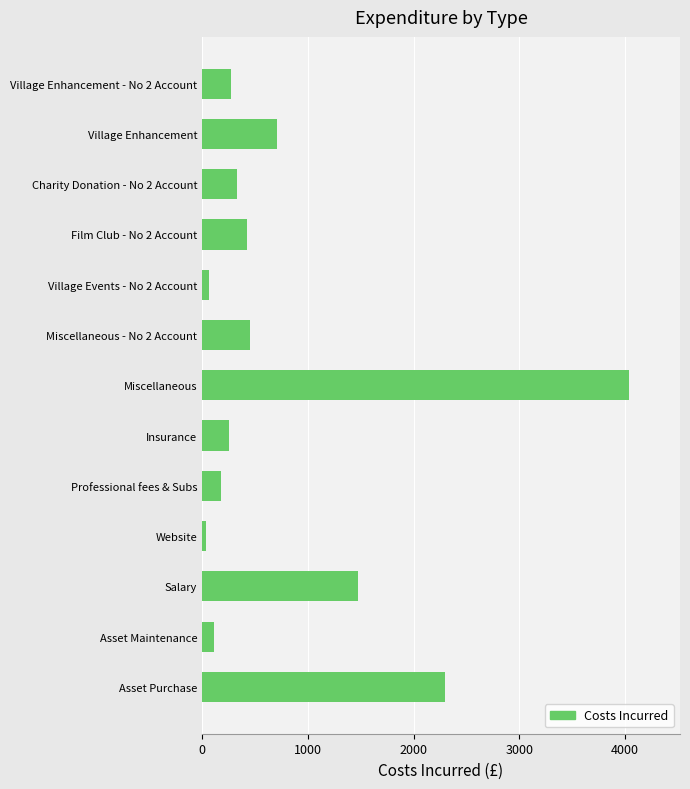

What value does the data have at Insurance?

257.6